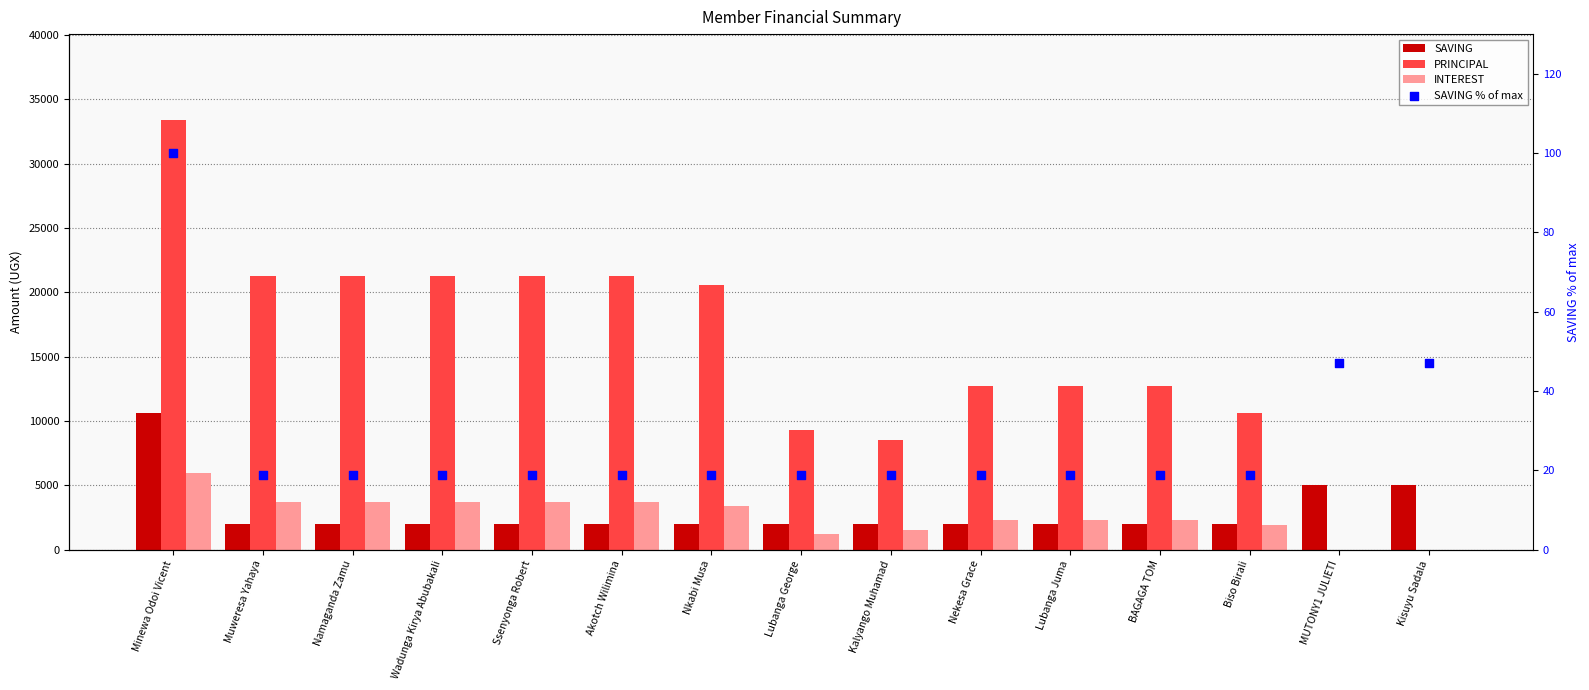

At how many categories does at least one series exceed 1336?

15